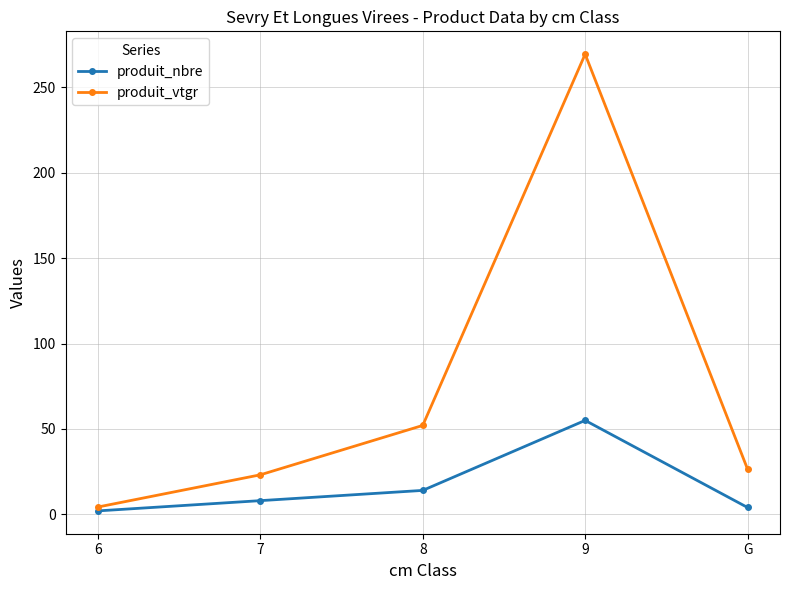

What is the total value across all series at 7?

31.1